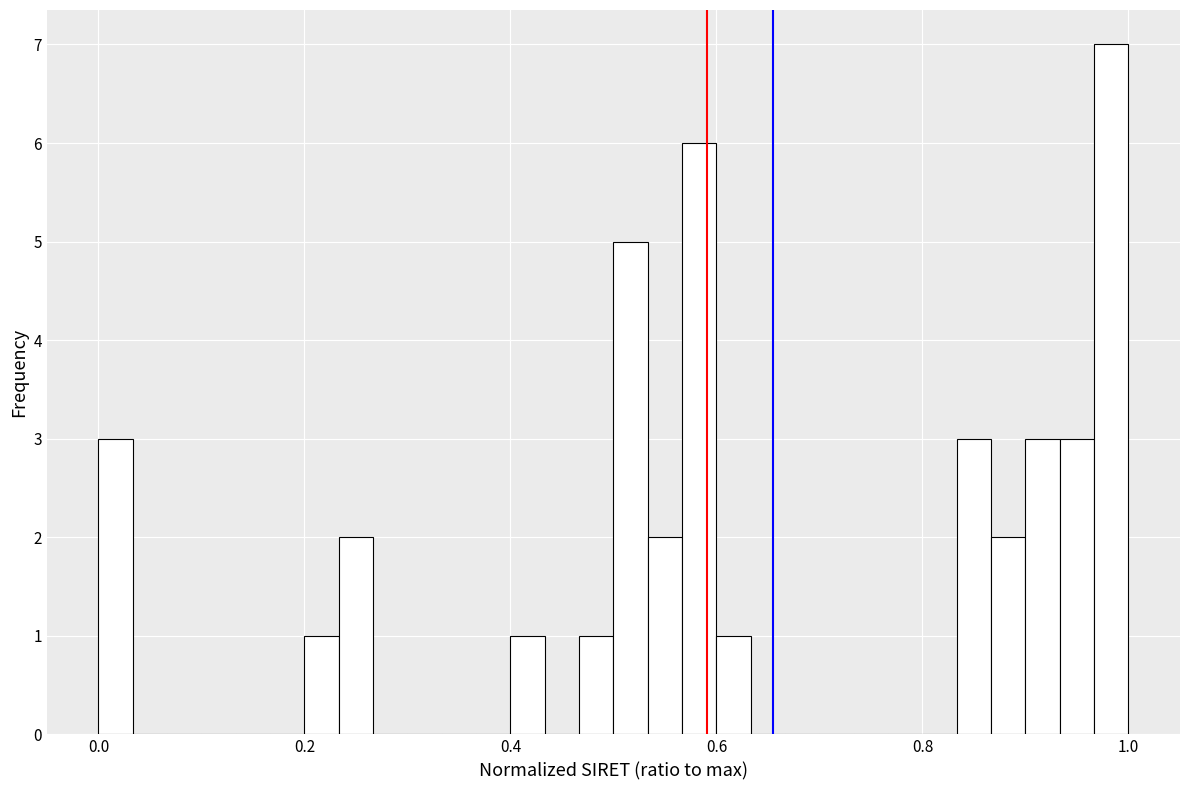

Around what value on the x-axis is the tallest bar? Give the approximate position of its centre, as read against the axis.

0.98